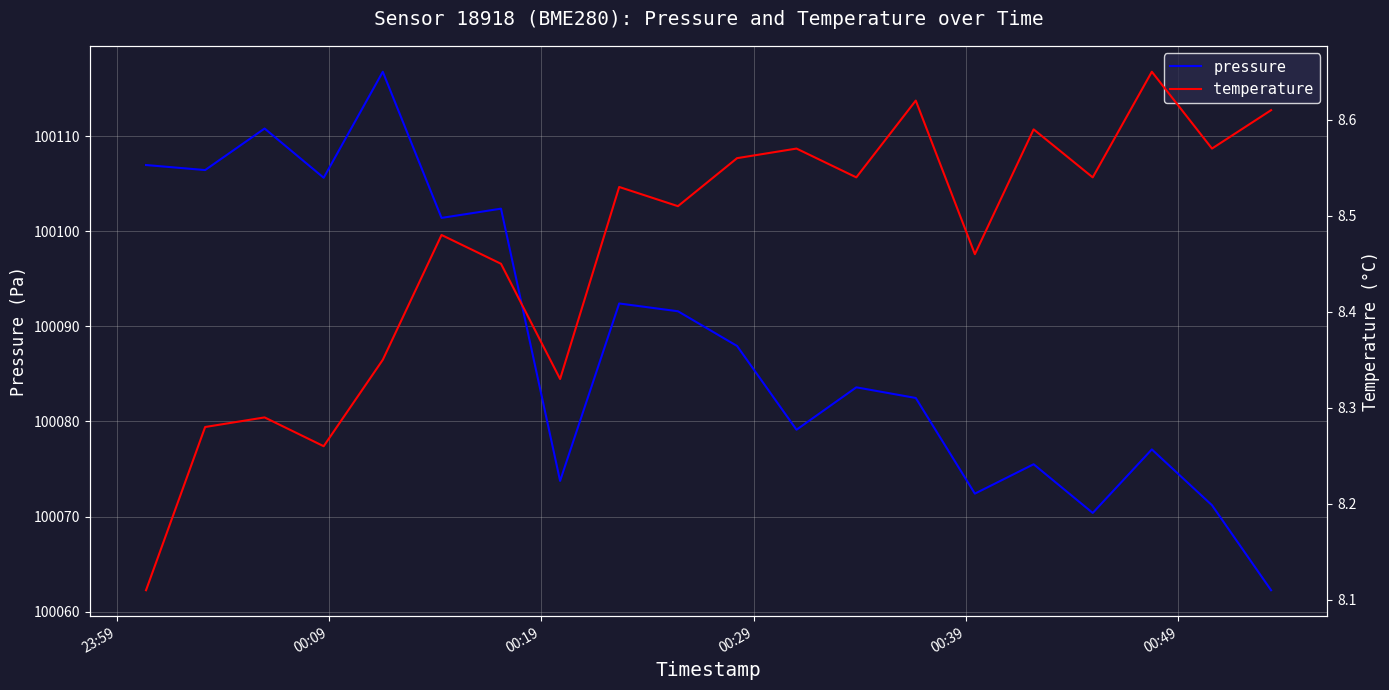

Reading left to right, transcribe all the data shown in this chart.

pressure: 100107.0	100106.4	100110.8	100105.6	100116.8	100101.4	100102.4	100073.8	100092.4	100091.6	100087.9	100079.1	100083.6	100082.5	100072.4	100075.5	100070.4	100077.1	100071.2	100062.2
temperature: 8.1	8.3	8.3	8.3	8.3	8.5	8.4	8.3	8.5	8.5	8.6	8.6	8.5	8.6	8.5	8.6	8.5	8.7	8.6	8.6